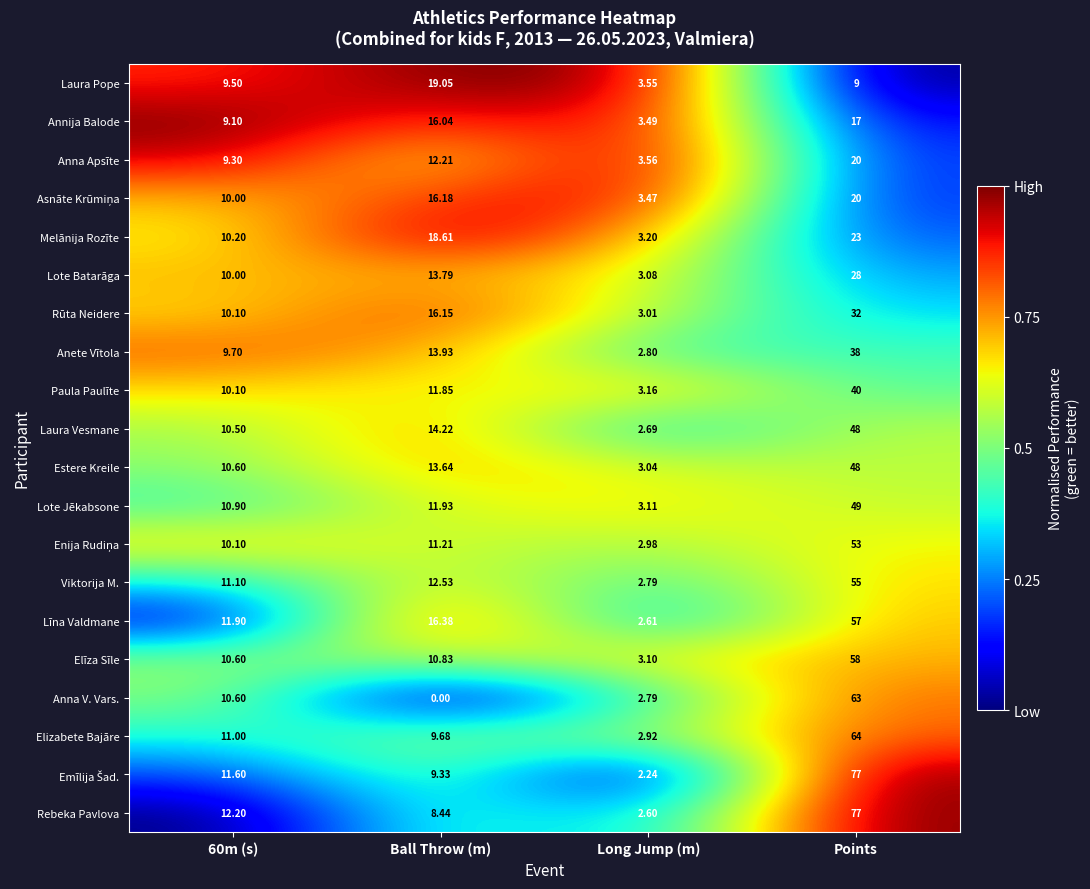

Is the value of Elīza Sīle at Ball Throw (m) greater than the value of Laura Vesmane at Long Jump (m)?

Yes